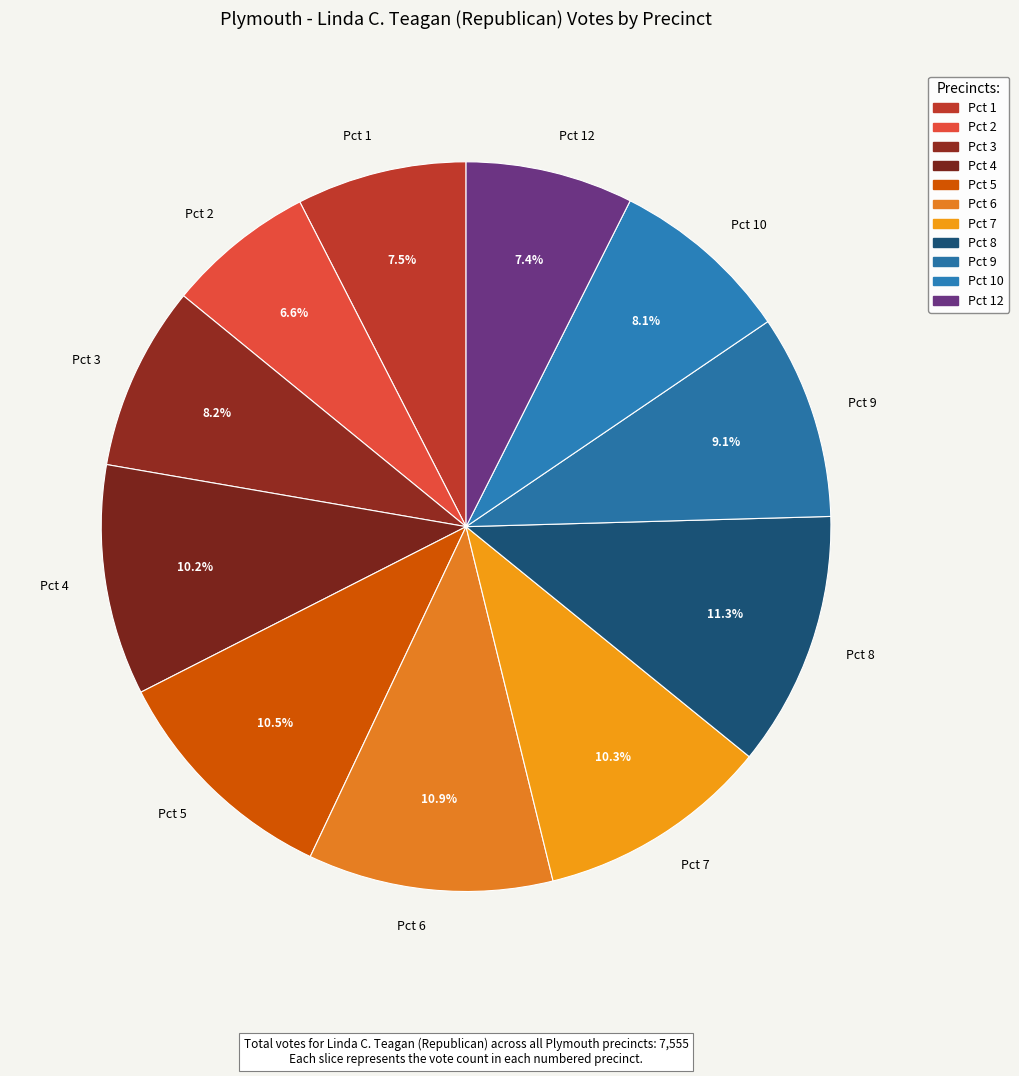

To the nearest percent, what portion does Pct 4 represent?

10%